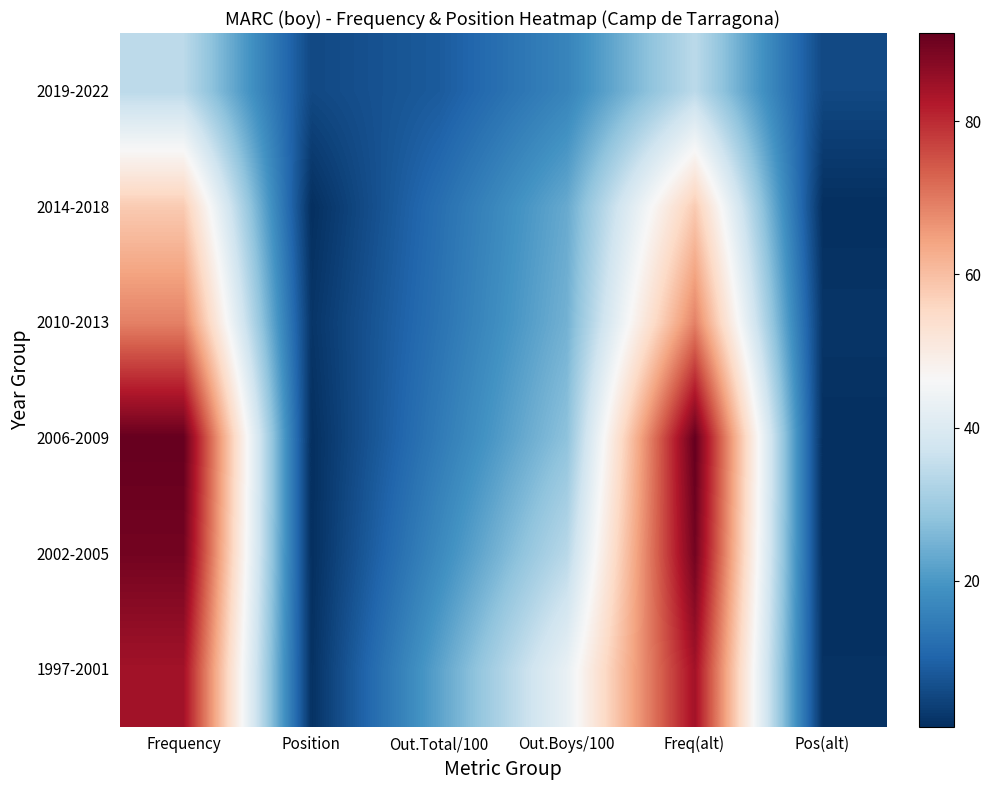

At which category is the sum across all series the highest?

Frequency